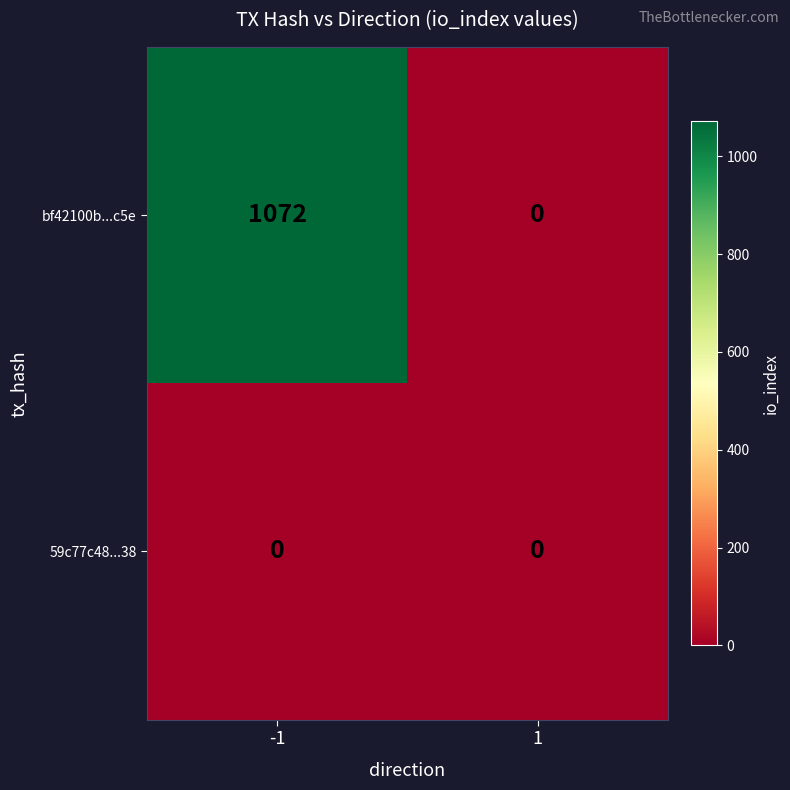

Is it true that bf42100b...c5e equals 0 at 1?

True